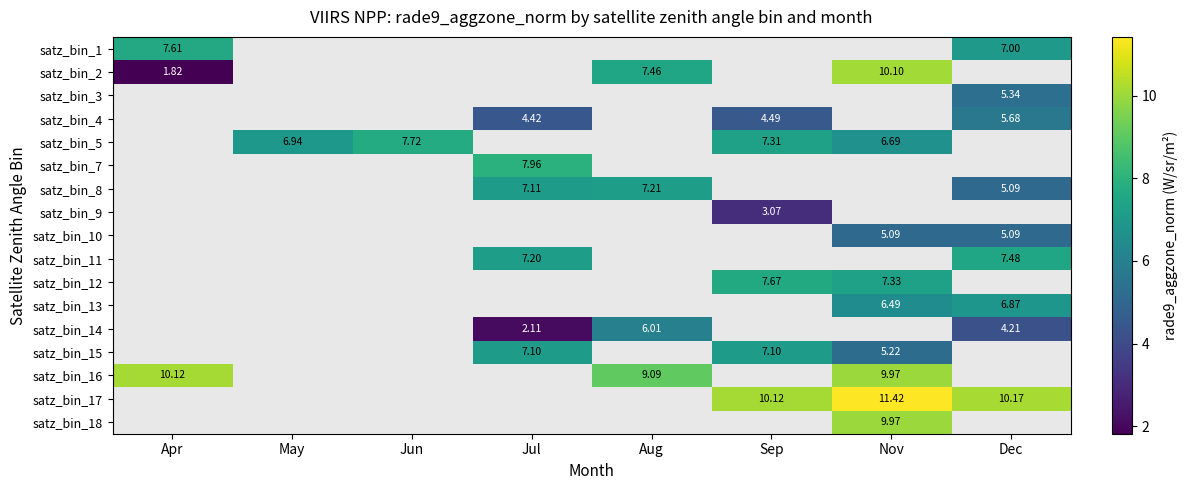

How many data points in satz_bin_8 are less than 7?

1